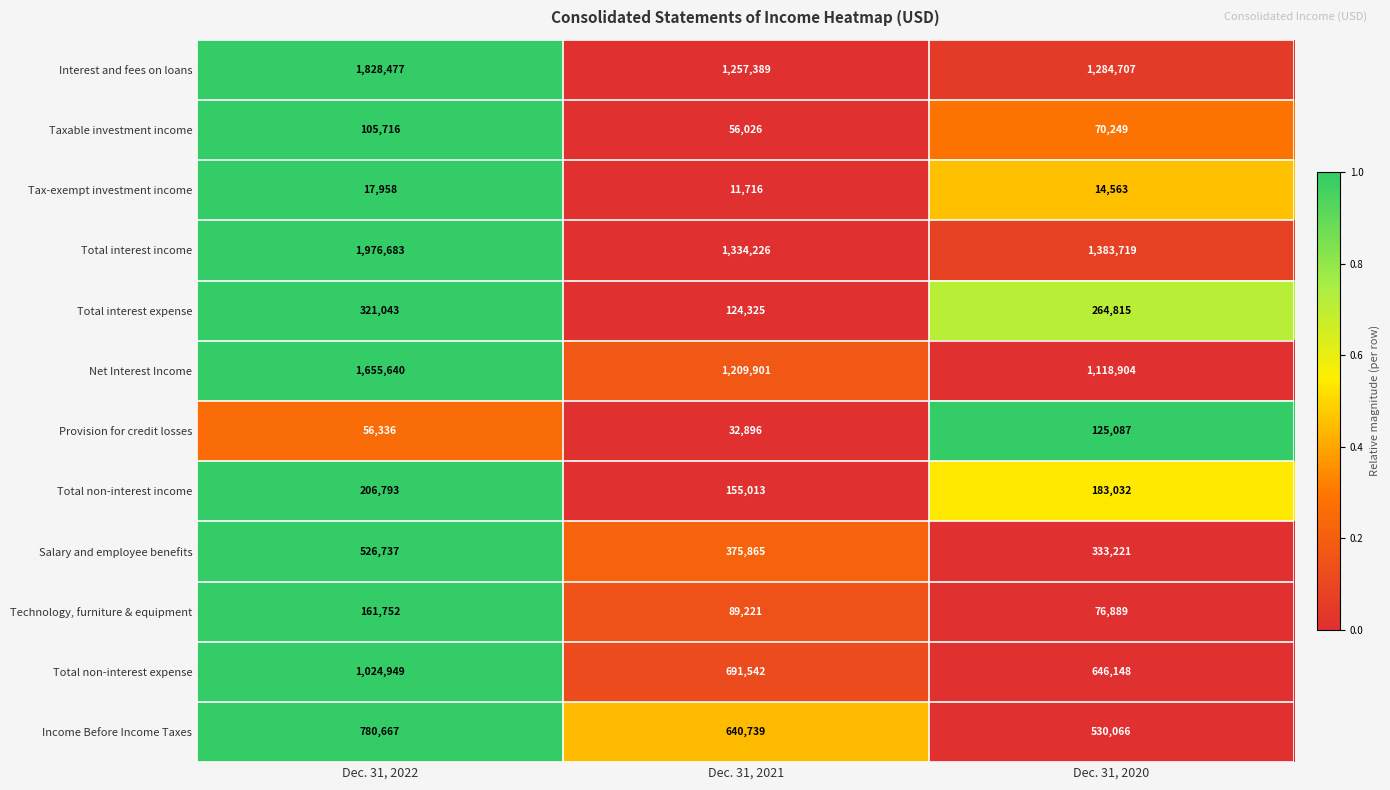

The value of Provision for credit losses at Dec. 31, 2022 is 56336. True or false?

True